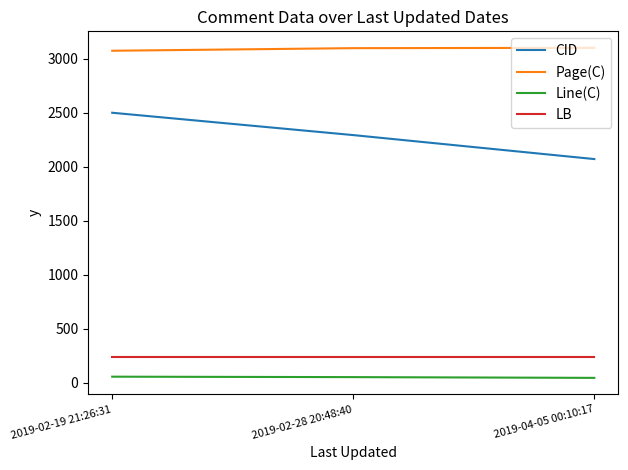

Count the number of data series in this chart.

4